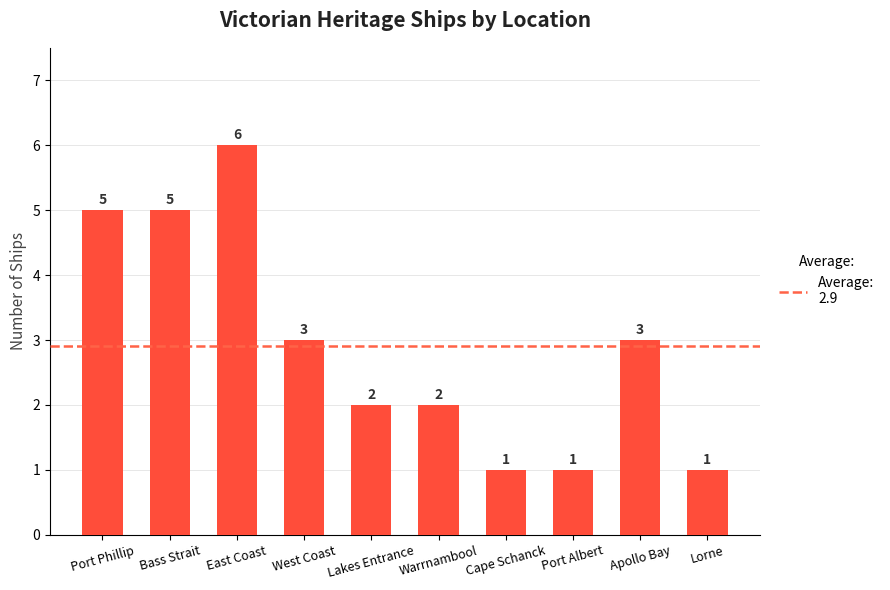

Is it true that the value at Port Phillip is 7?

False